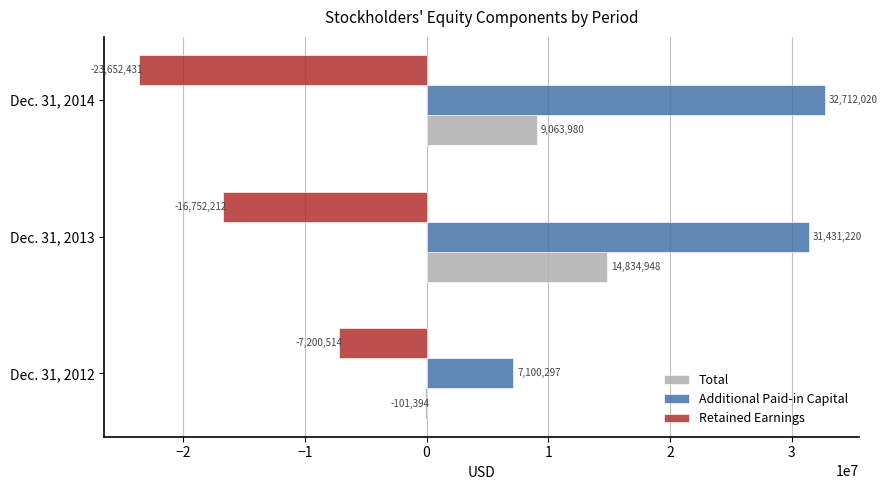

Which category has the highest value in the Retained Earnings series?

Dec. 31, 2012